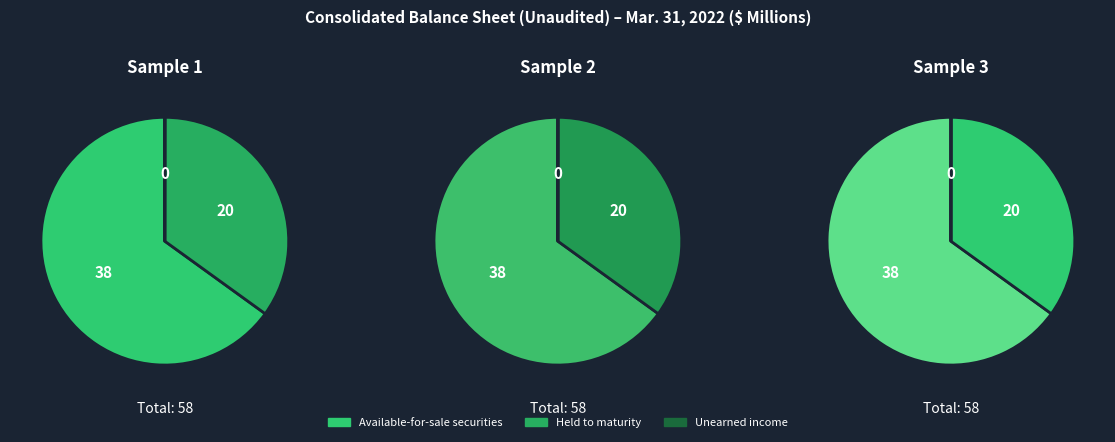

To the nearest percent, what is the combined percentage of Held to maturity and Unearned income?

35%